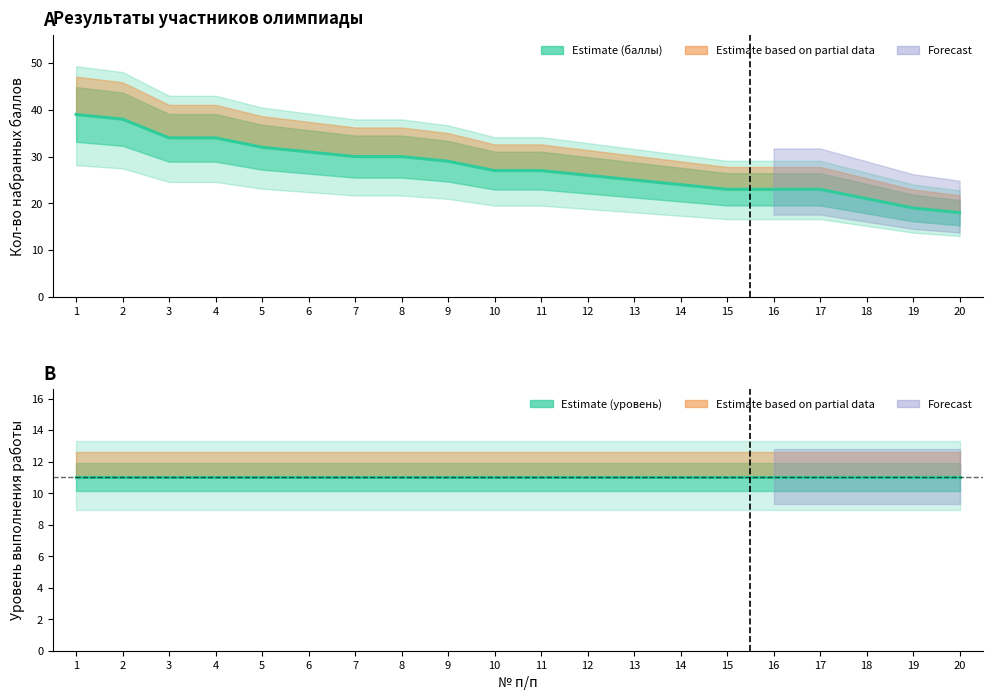

Which category has the highest value across all series?

1